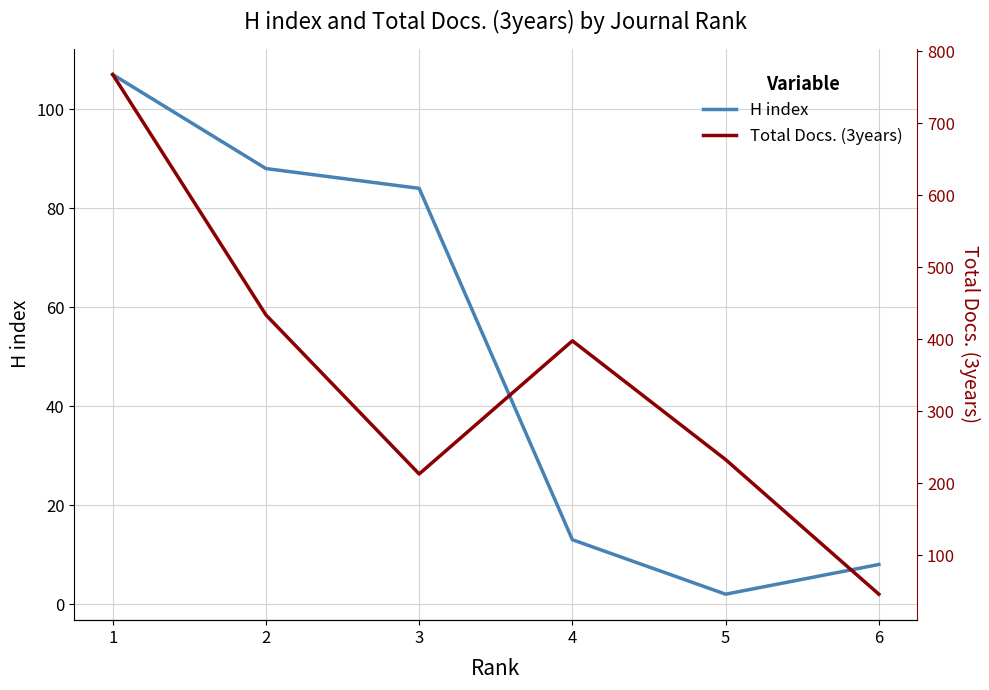

What value does the H index series have at 3?

84